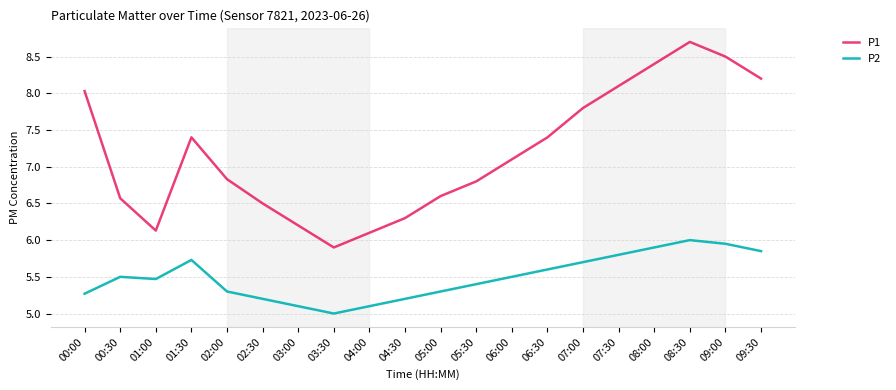

Rank the series by their average value, from lowest to highest.

P2, P1